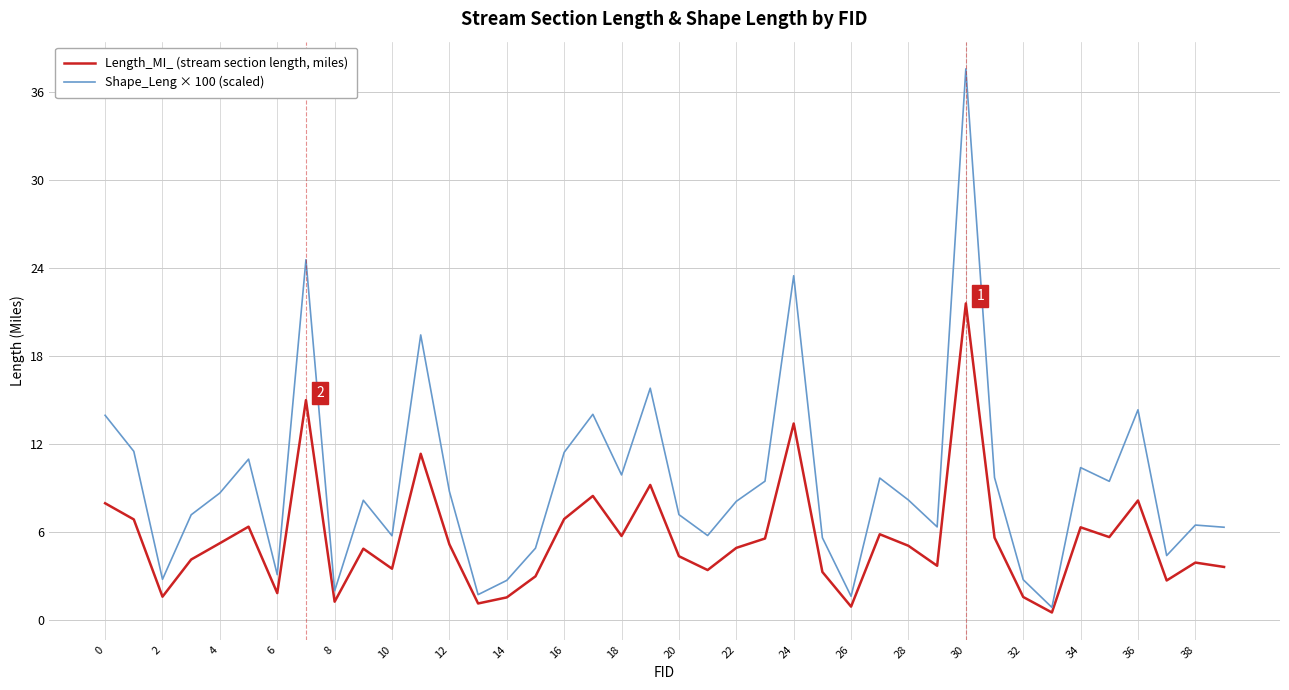

What are all the series names shown in the legend?

Length_MI_ (stream section length, miles), Shape_Leng × 100 (scaled)